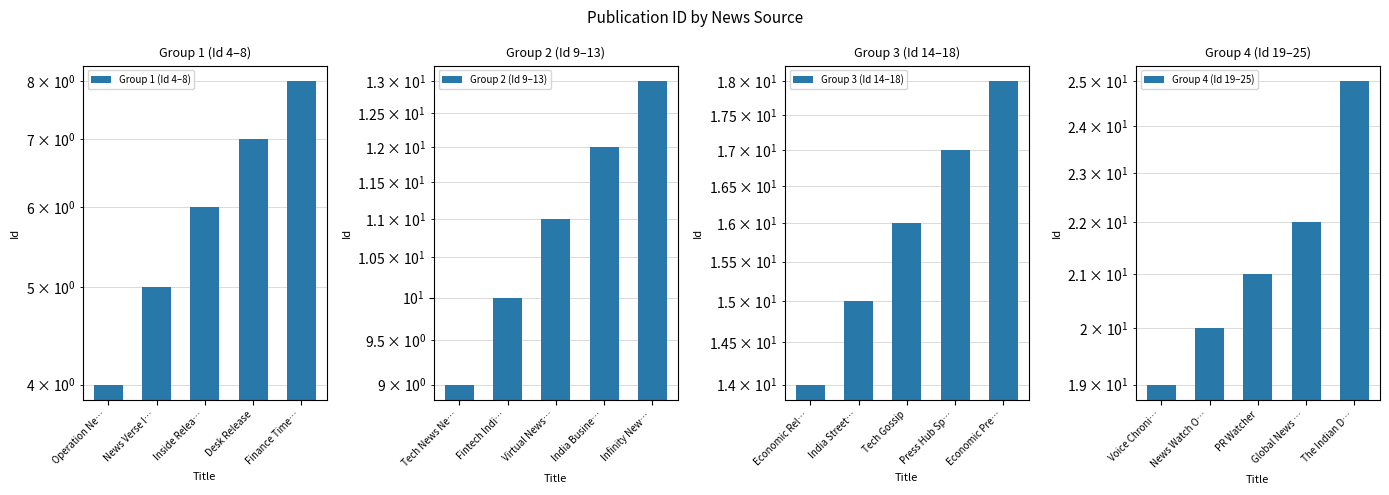

The value of Group 2 (Id 9–13) at Infinity New… is 8. True or false?

False